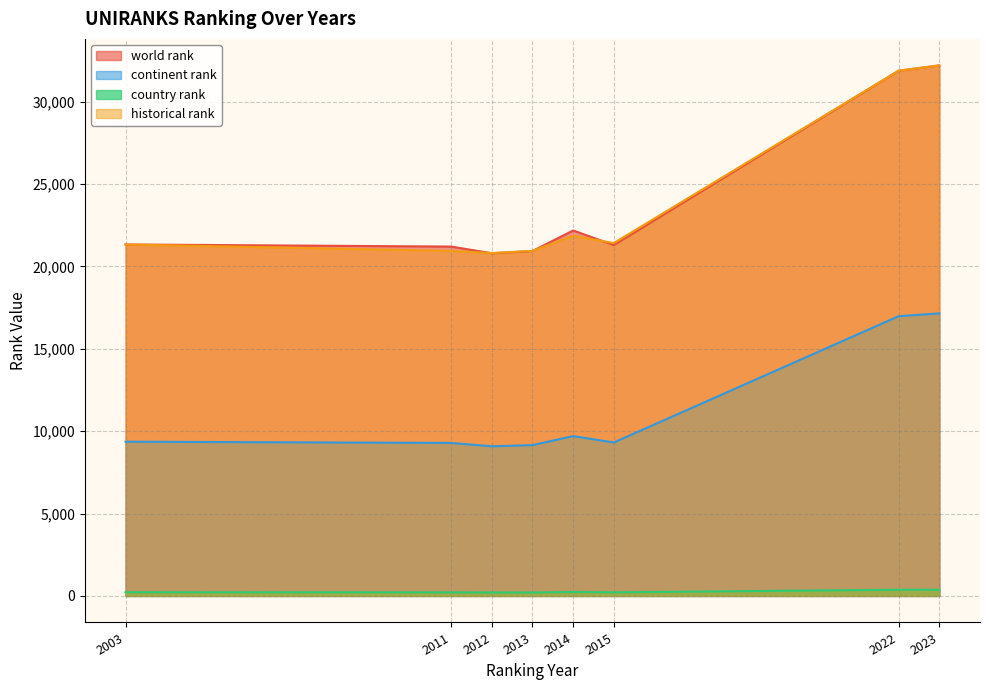

How many distinct data groups are displayed?

4